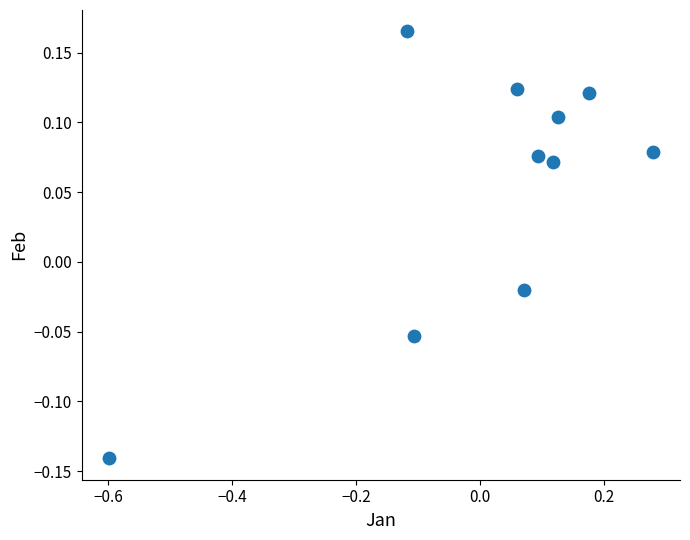

What is the range of X values (max minus min)?

0.9